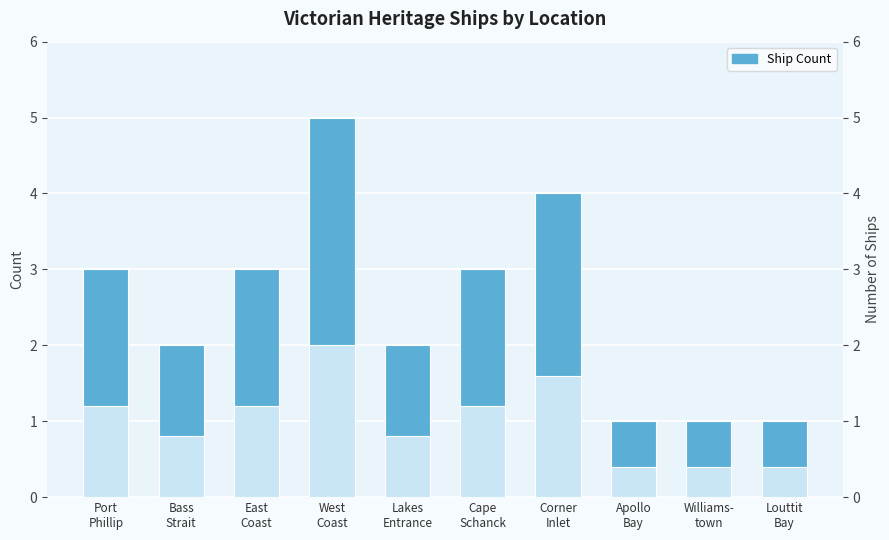

Which label corresponds to the largest value in the chart?

West
Coast